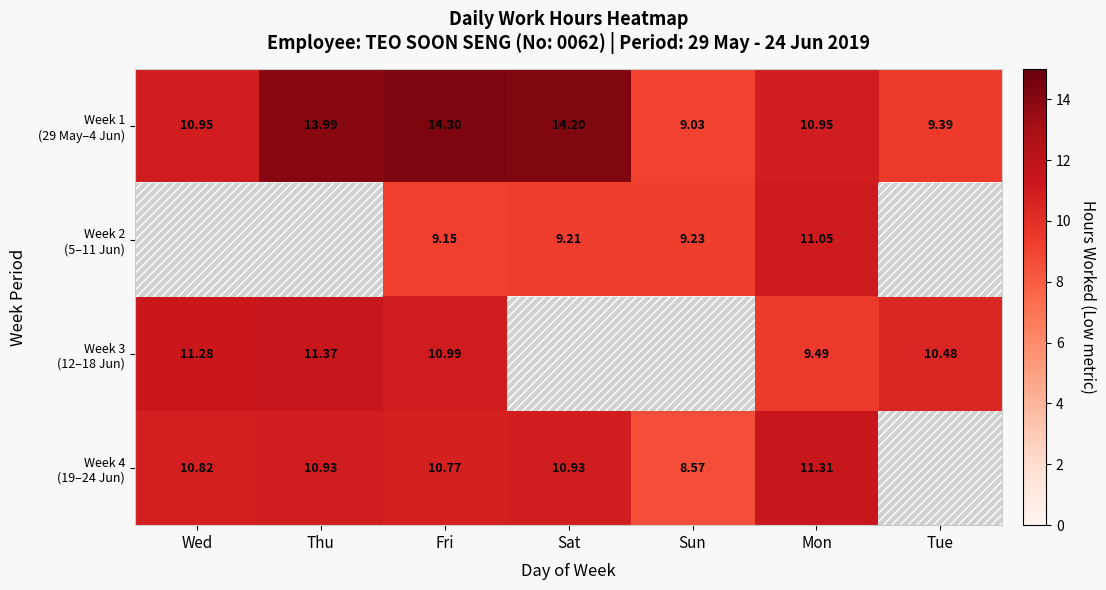

Which series changed the most between Sat and Tue?

Week 1 (29 May–4 Jun)